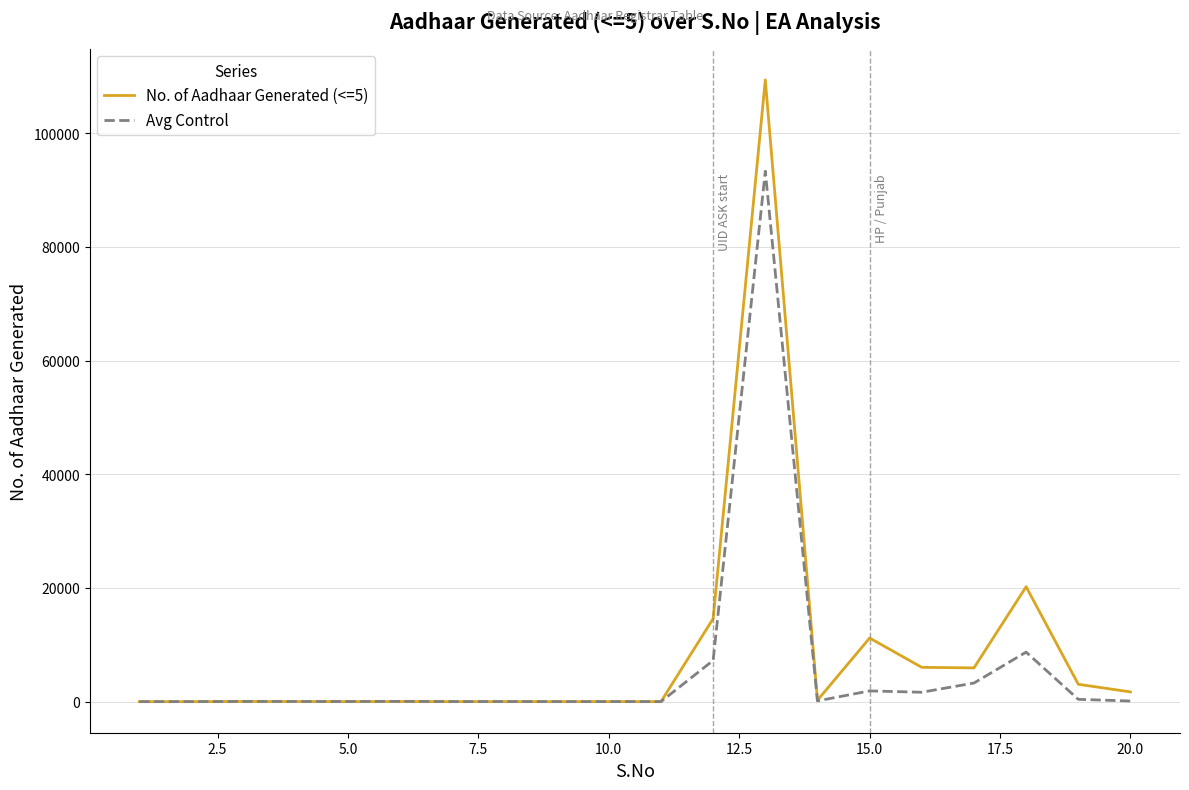

What is the maximum value shown in the chart?

109373